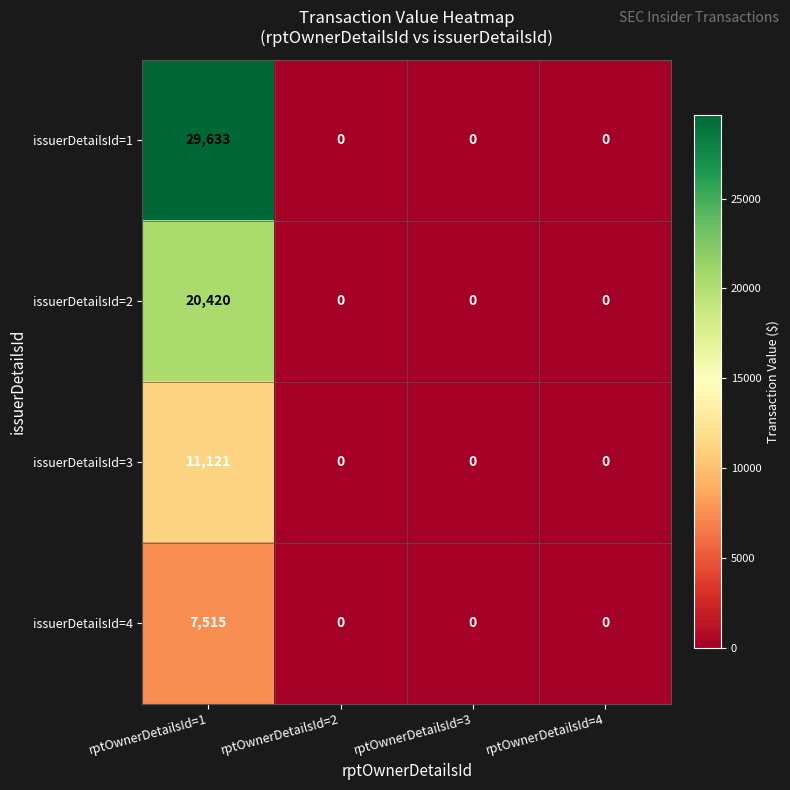

Which series has the widest spread of values?

issuerDetailsId=1